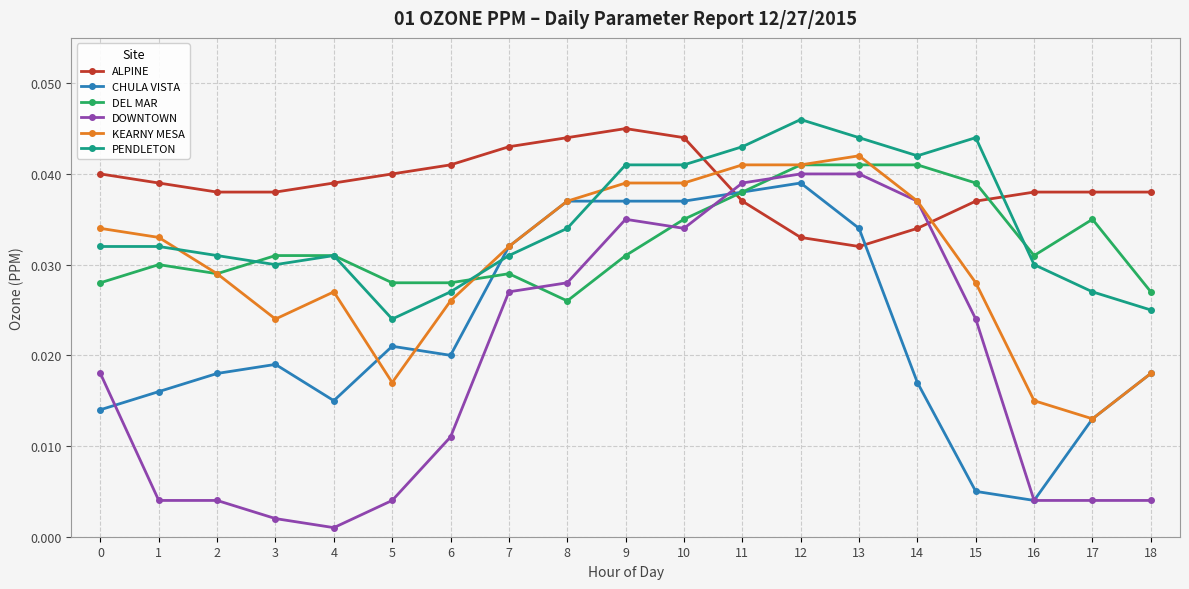

At how many categories does at least one series exceed 0?

19